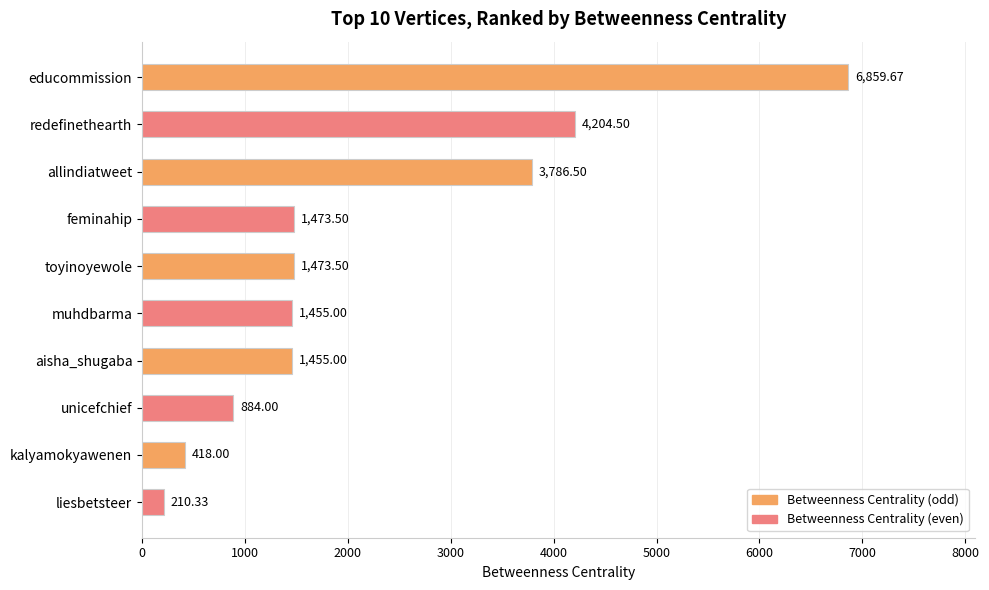

What is the greatest value displayed?

6859.7